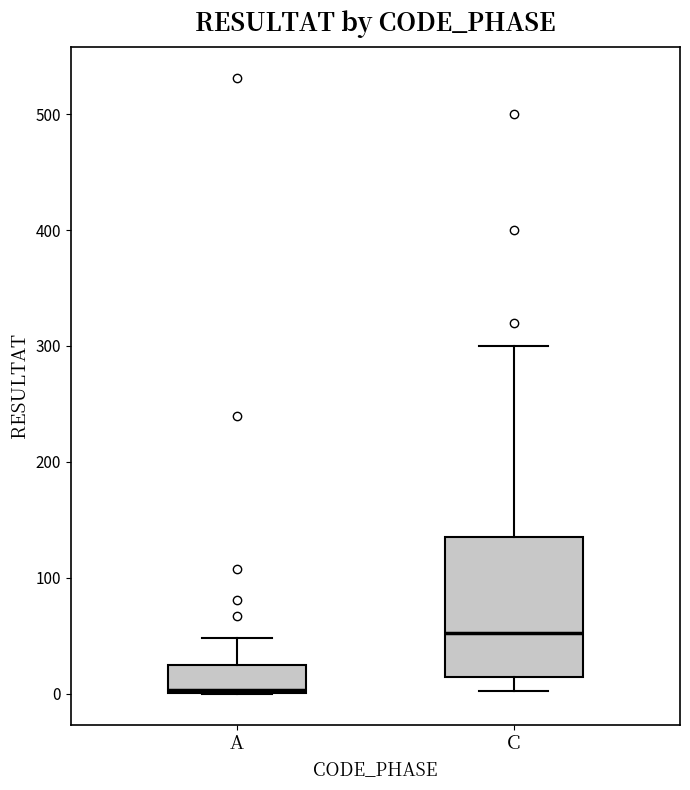

Which box is the tallest, from its lower edge to its upper edge?

C